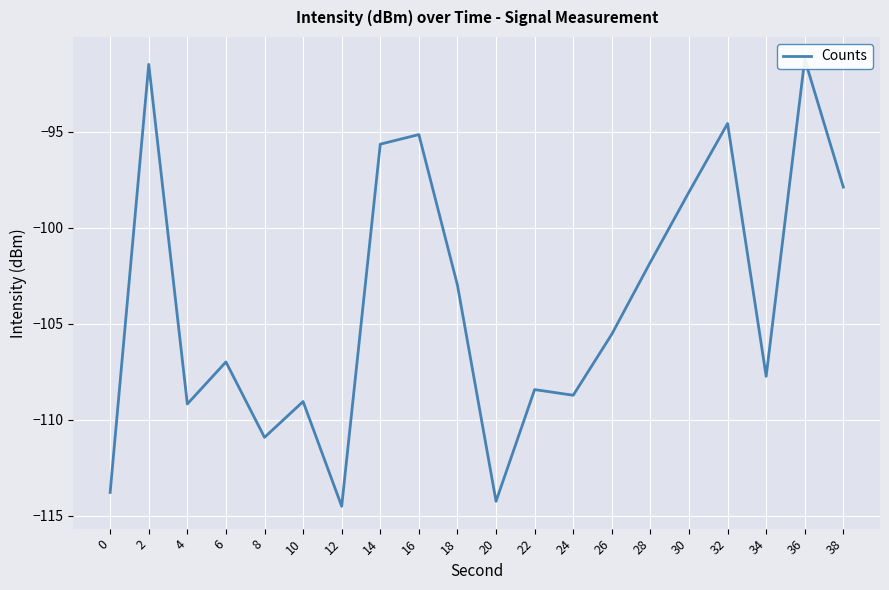

Is this an area chart (filled region under the line)?

No